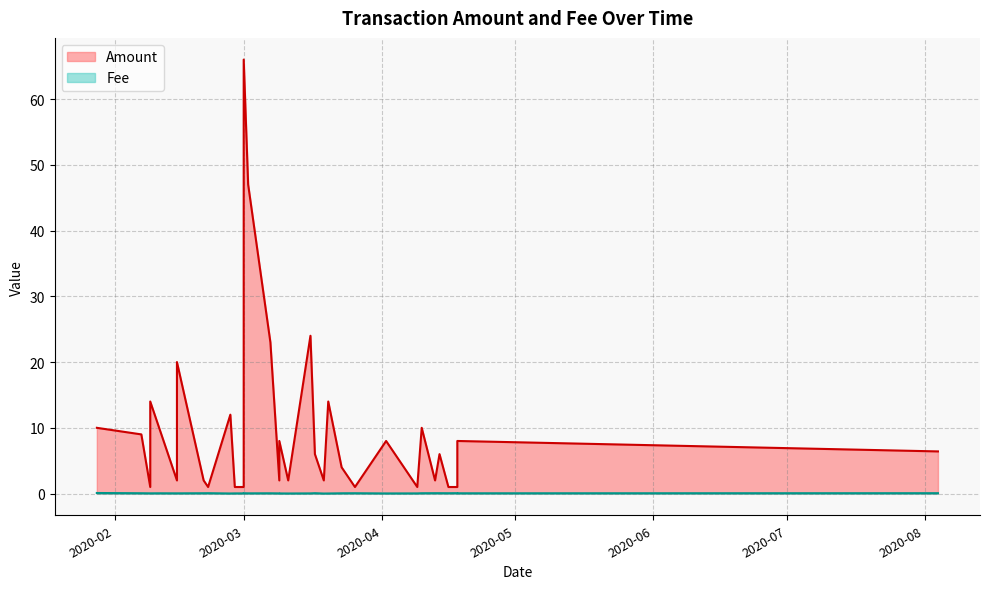

Which series has the widest spread of values?

Amount